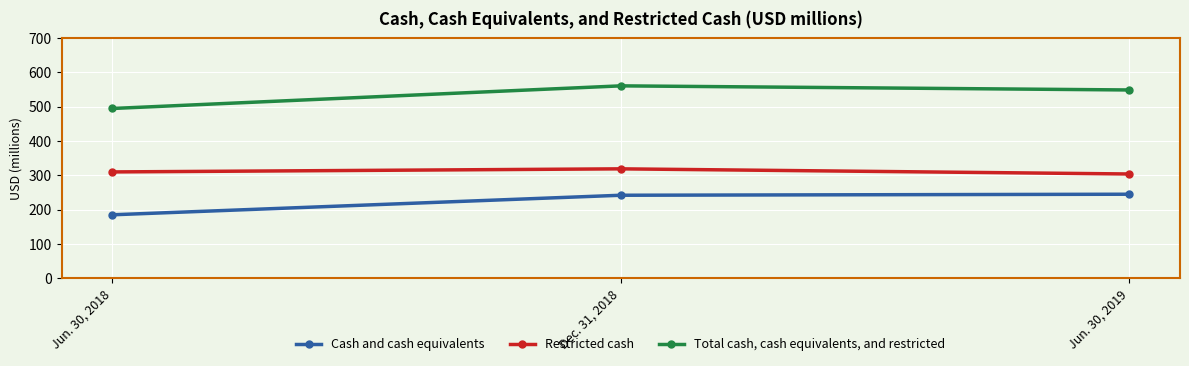

At which category is the sum across all series the highest?

Dec. 31, 2018